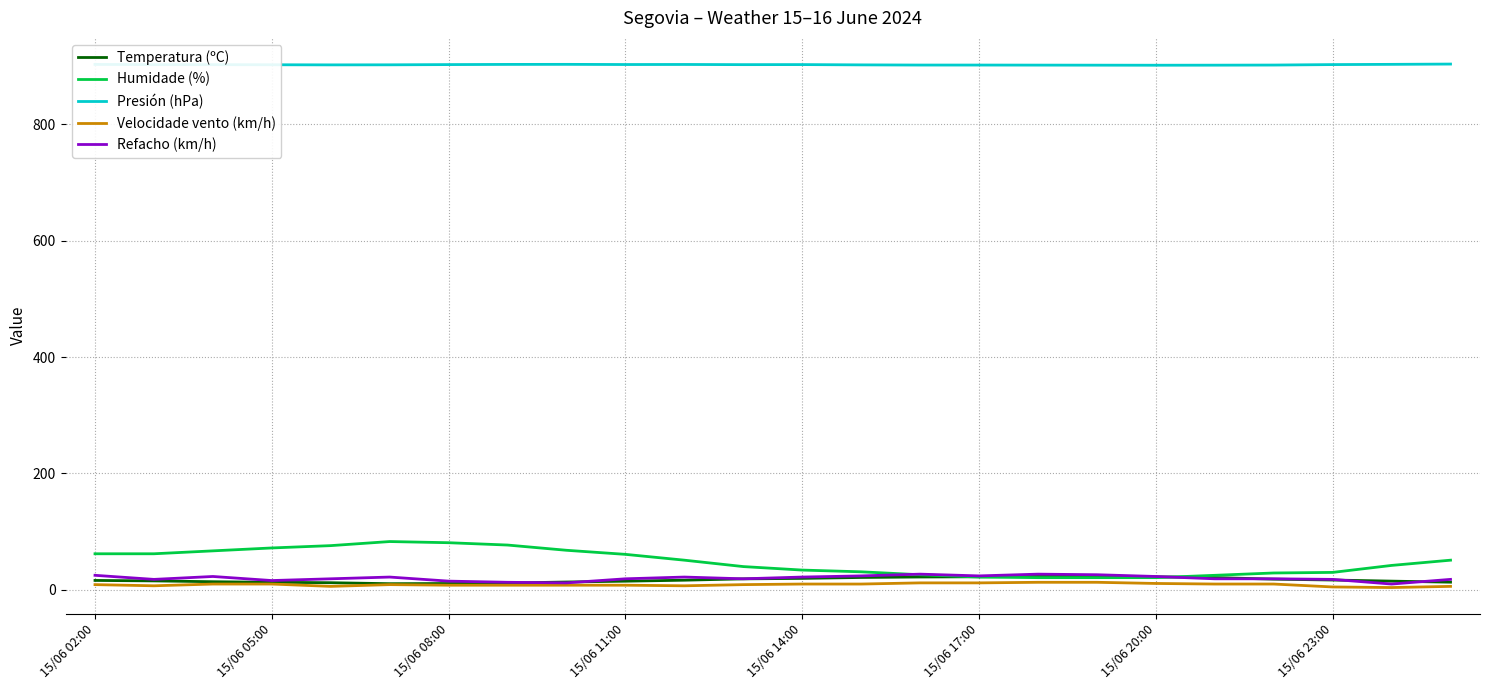

True or false: Presión (hPa) and Temperatura (ºC) intersect in this chart.

False